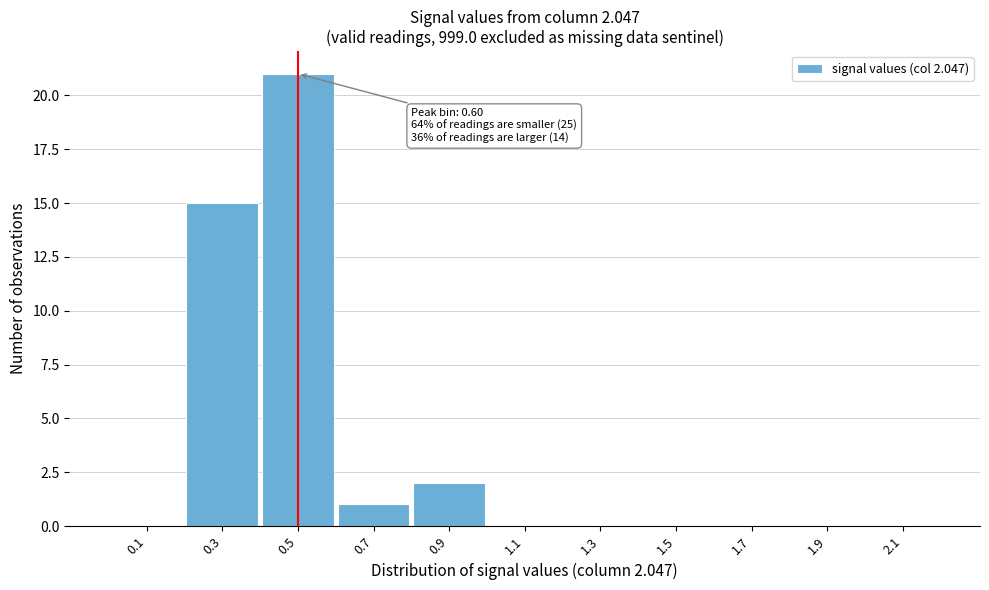

Reading right to left, what are all the values shown in this chart?

2.1=0	1.9=0	1.7=0	1.5=0	1.3=0	1.1=0	0.9=2	0.7=1	0.5=21	0.3=15	0.1=0